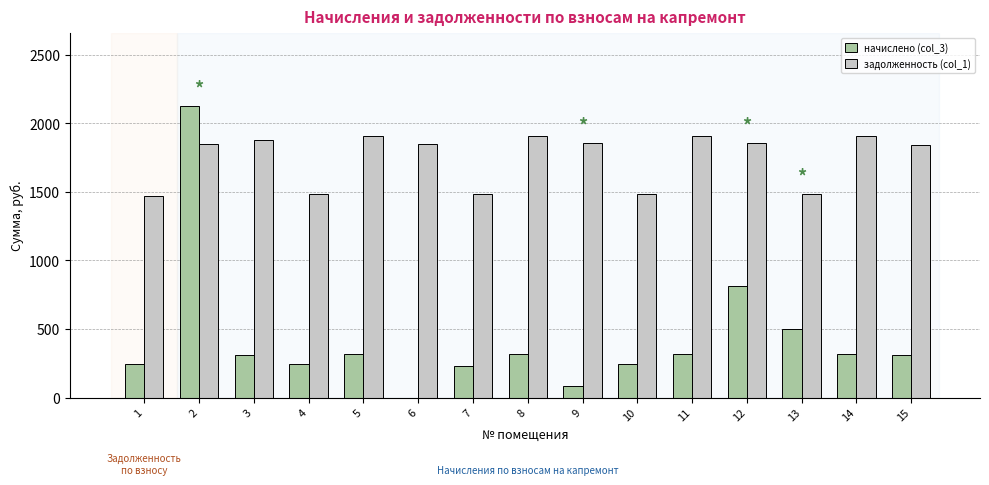

What is the maximum value shown in the chart?

2124.5